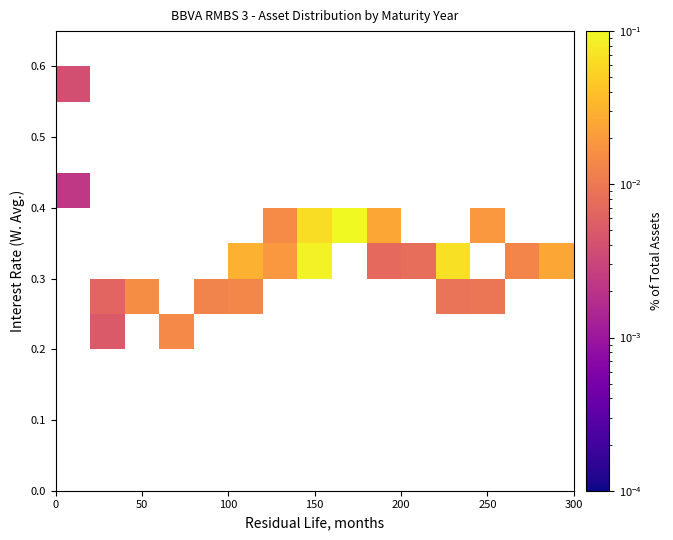

What is the greatest value displayed?

0.2